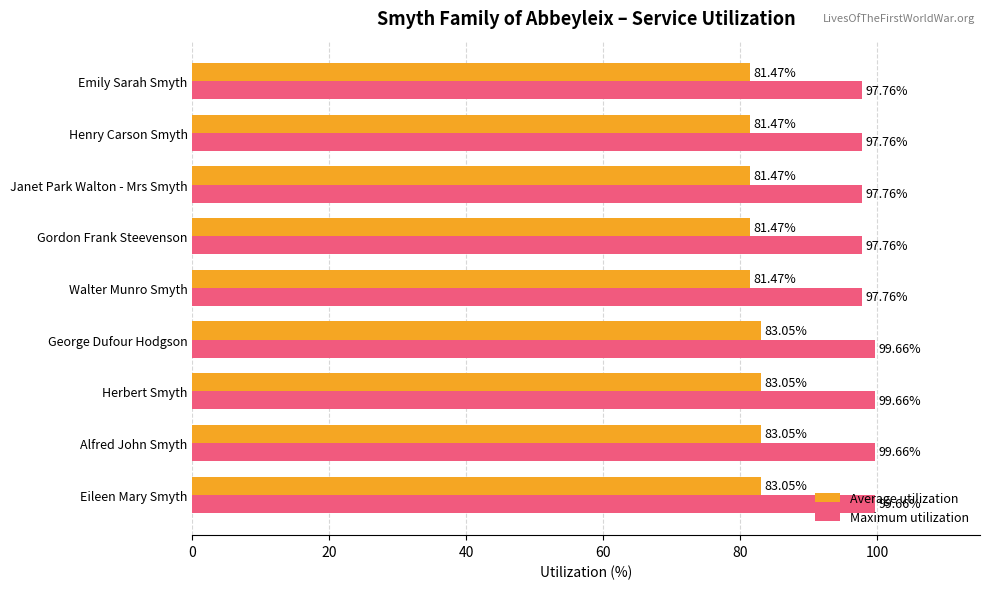

How many distinct data groups are displayed?

2